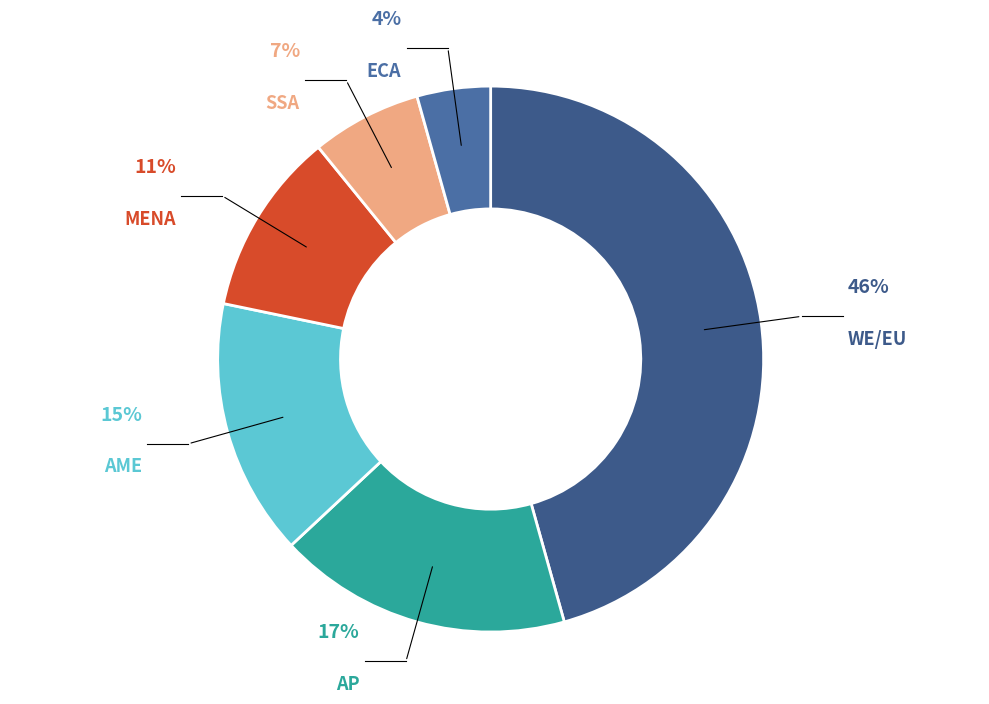

Which category has the smallest portion of the pie?

ECA